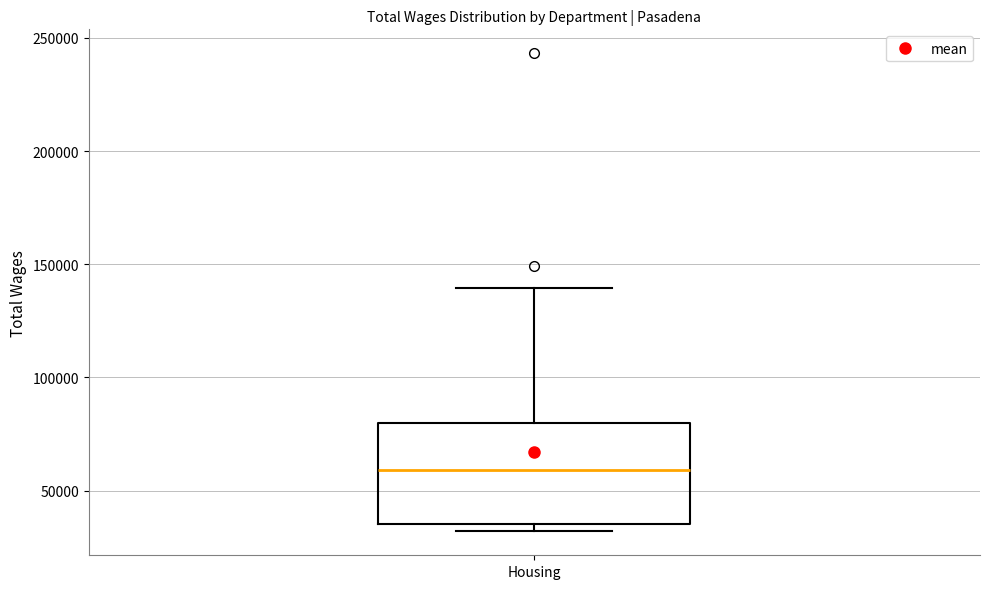

Transcribe this box plot: give where the median line is, the range the box spans, and where the two whiskers end, as read against the y-axis. The values are not printed on the chart, so give them approximately, as read against the axis.

median 60000, box 35000 to 80000, whiskers 30000 to 140000